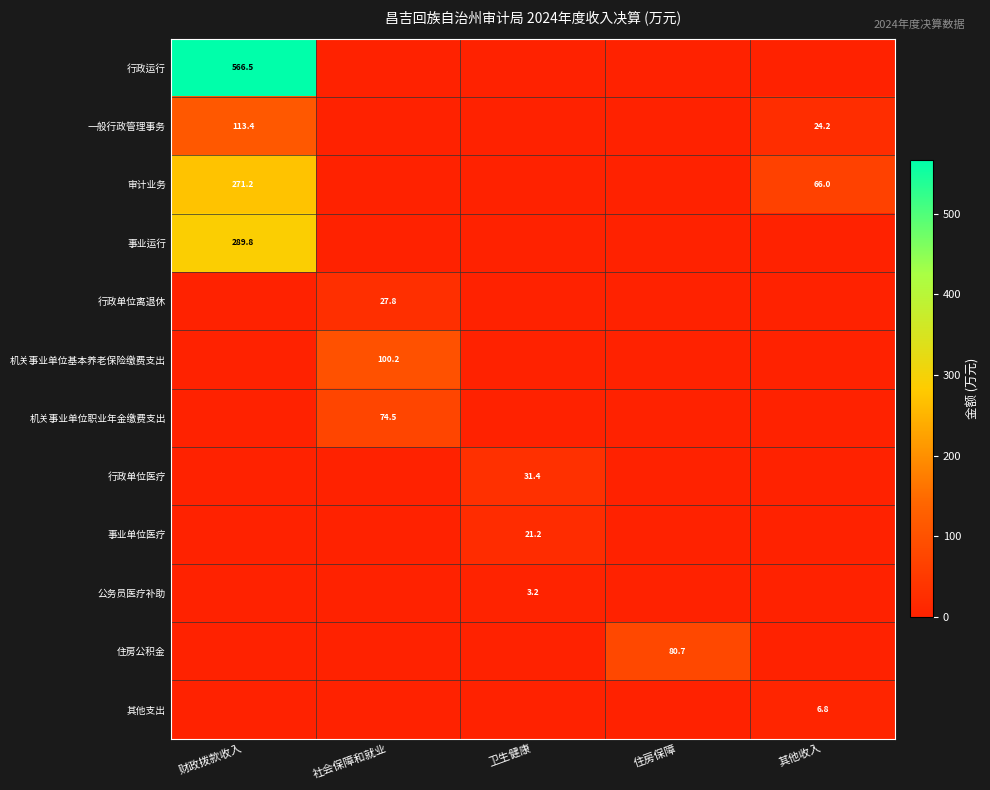

The 住房公积金 series shows 54.2 at 住房保障. True or false?

False